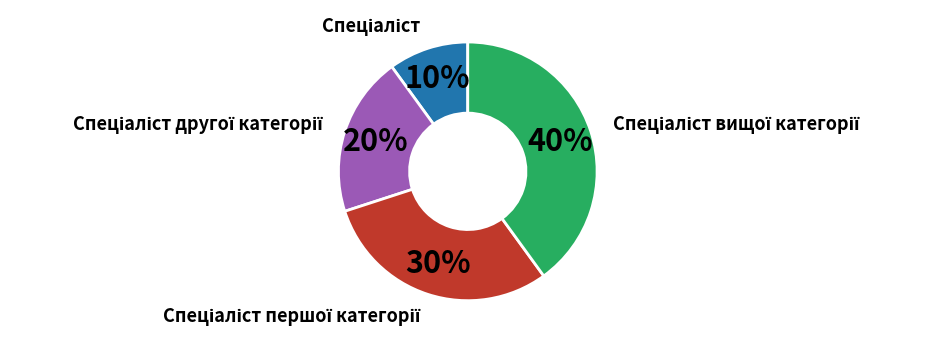

Does any single category account for the majority?

No